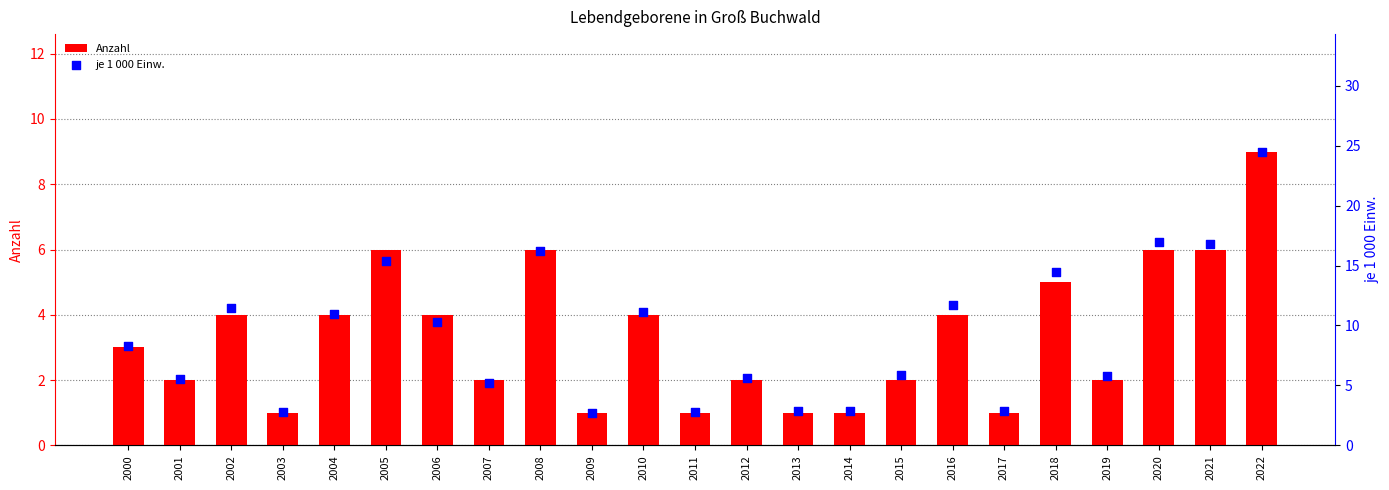

At how many categories does at least one series exceed 3?

17